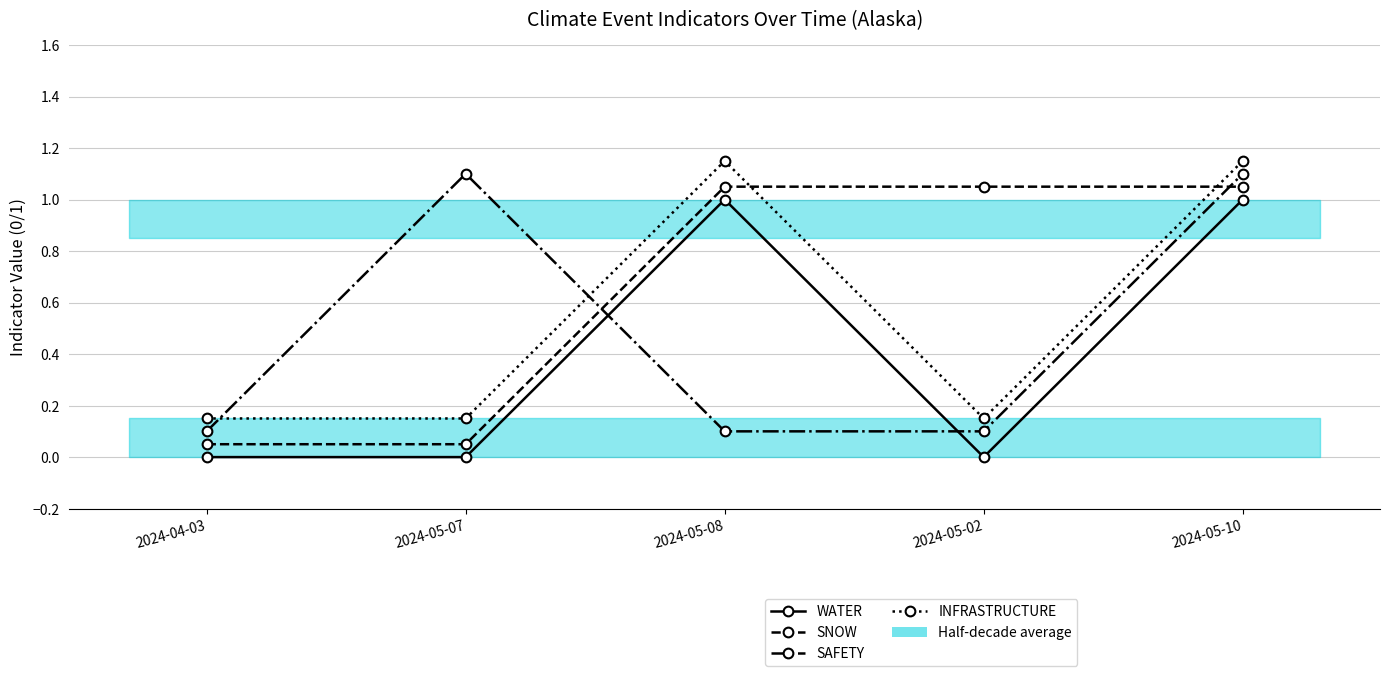

What position from the right is 2024-05-10?

1